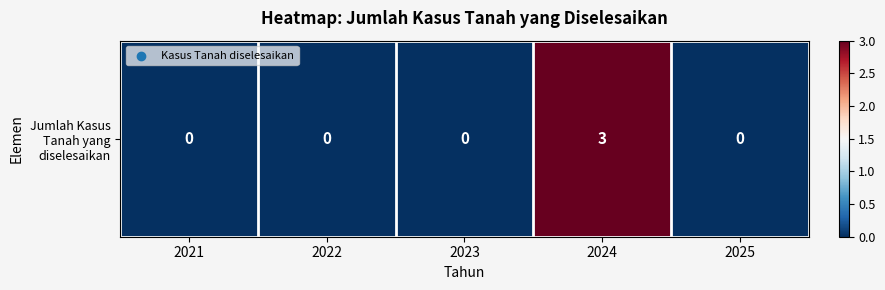

Between 2021 and 2024, which is larger?

2024